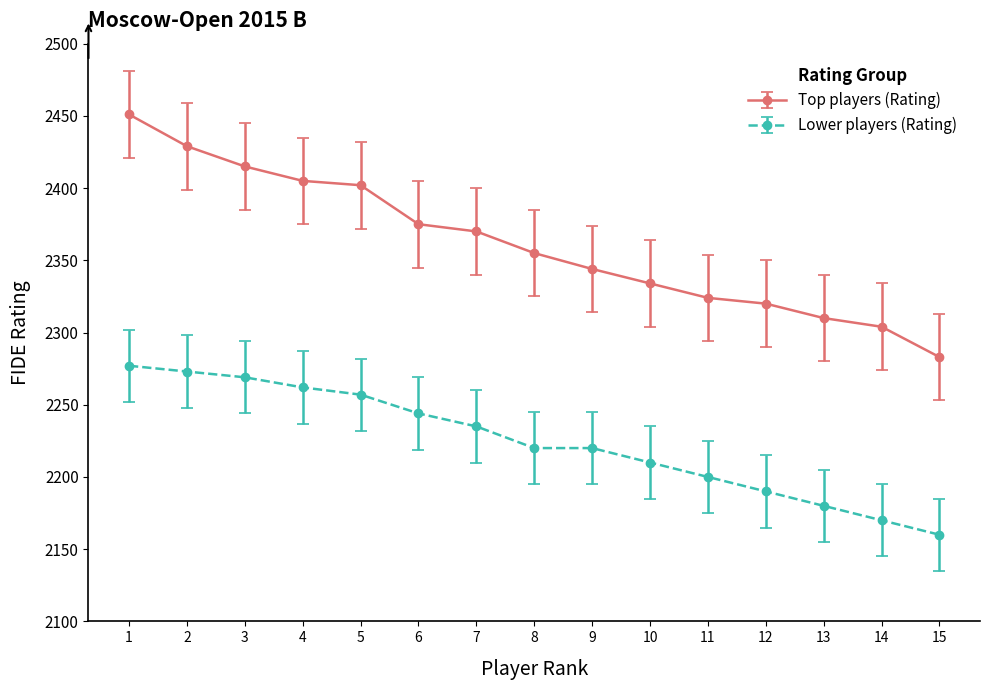

Which series has the widest spread of values?

Top players (Rating)